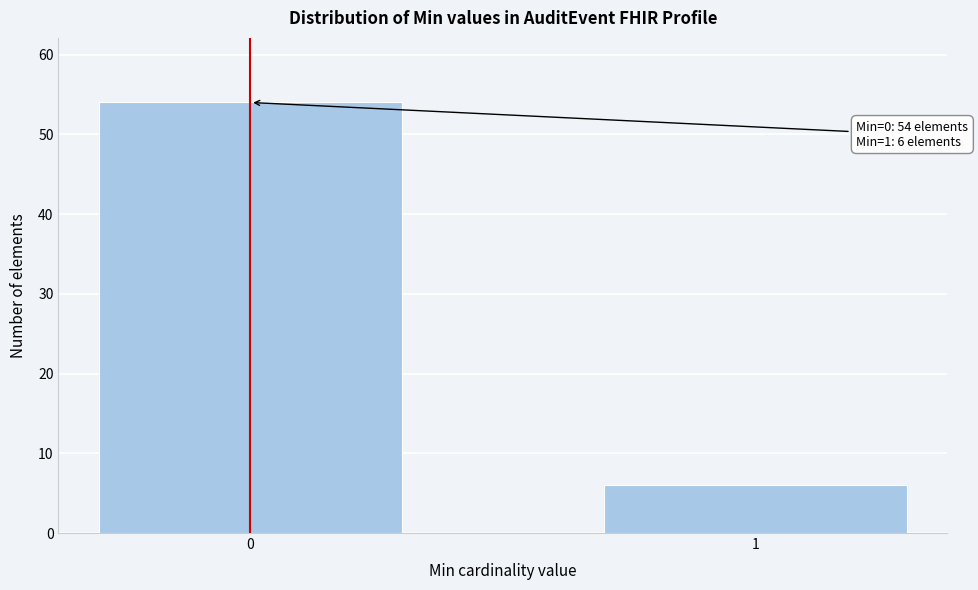

Reading left to right, what are all the values shown in this chart?

54	6